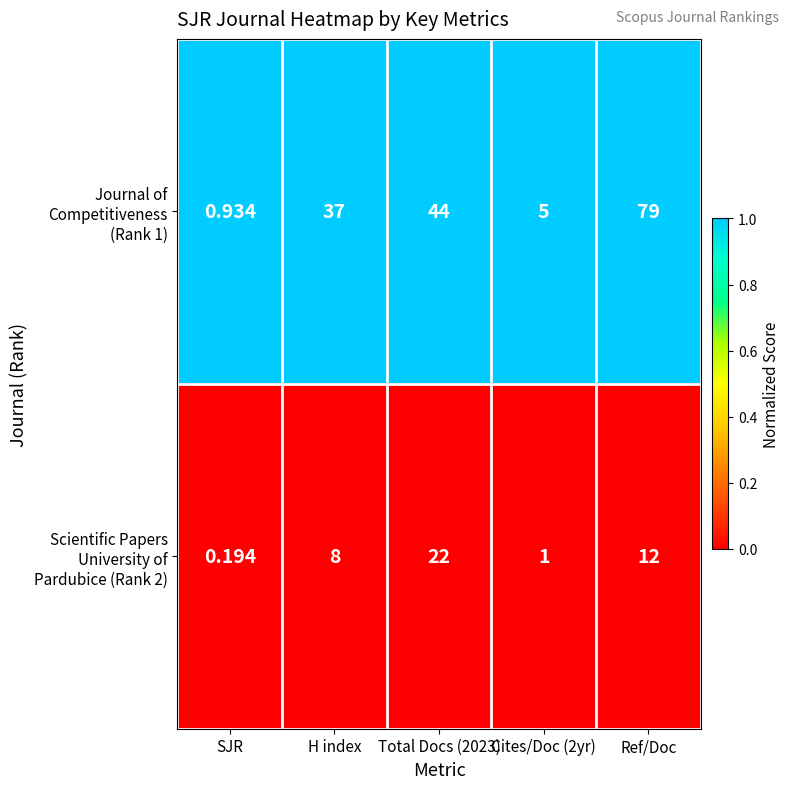

At which category is the sum across all series the highest?

Ref/Doc